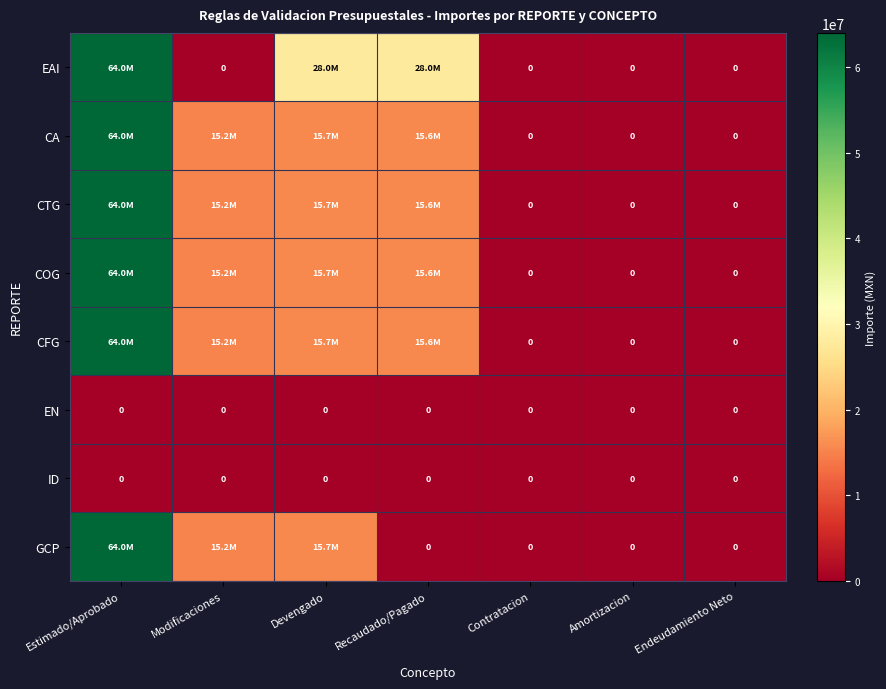

Read the CA value at Recaudado/Pagado.

15595233.7